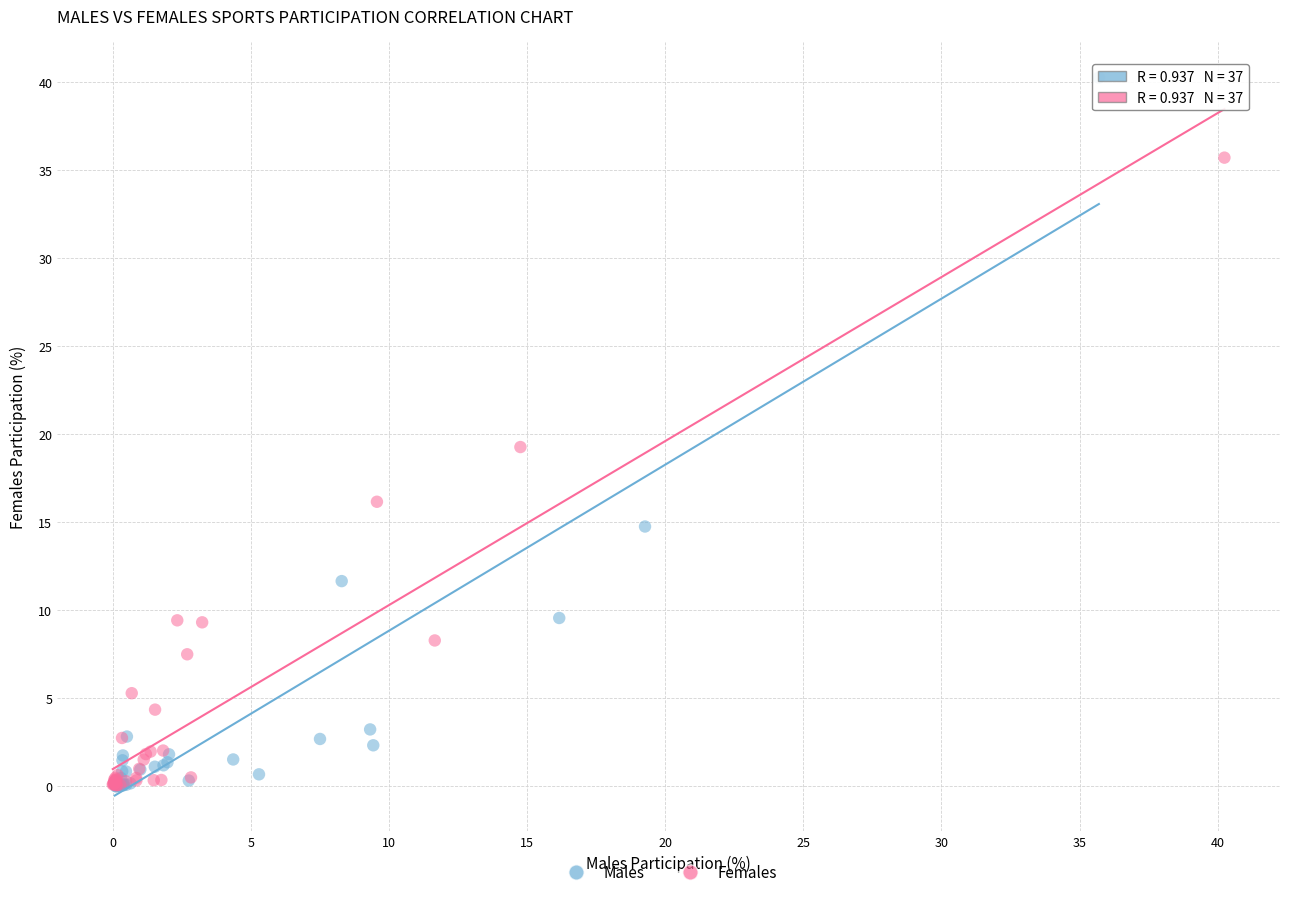

Which series has the widest spread of Y values?

Males